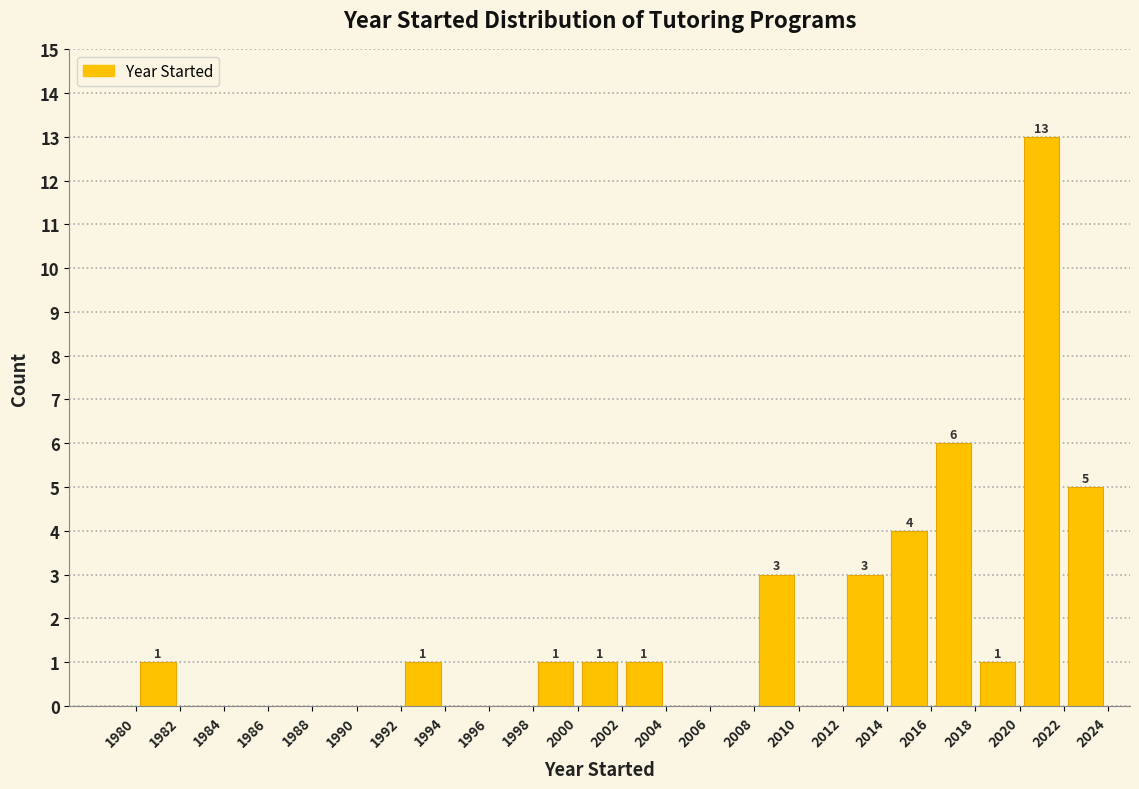

Which range on the x-axis has the tallest bar?

2020 to 2022